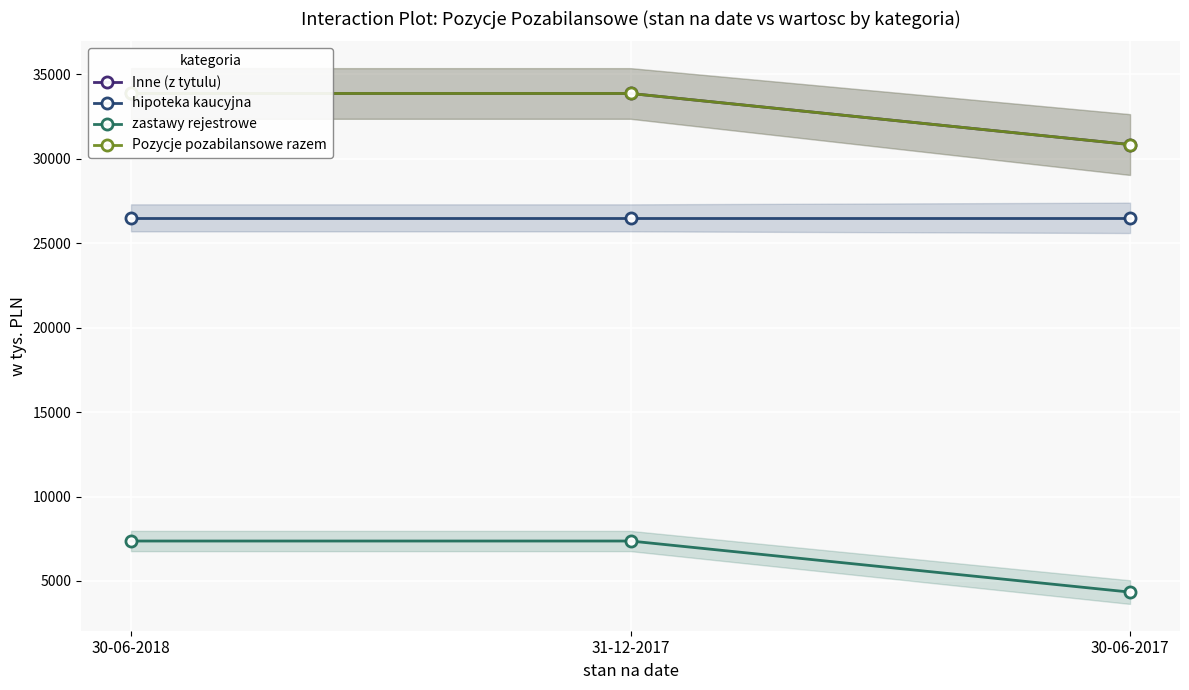

Reading right to left, list all the values displayed in this chart.

Inne (z tytulu): 30839	33864	33864
hipoteka kaucyjna: 26500	26500	26500
zastawy rejestrowe: 4339	7364	7364
Pozycje pozabilansowe razem: 30839	33864	33864